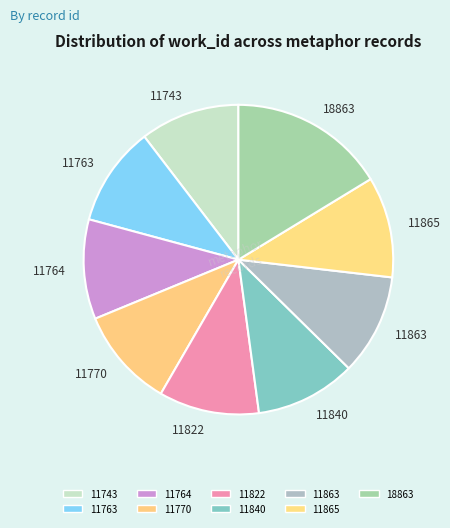

Combined, do 11763 and 11840 account for over 50%?

No